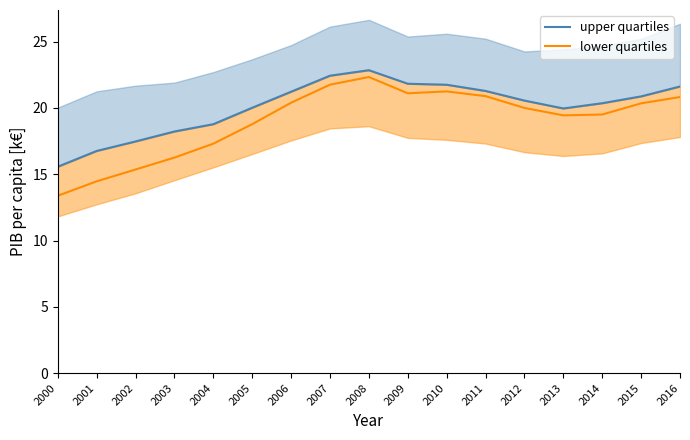

List the series in order of their peak value, lowest first.

lower quartiles, upper quartiles